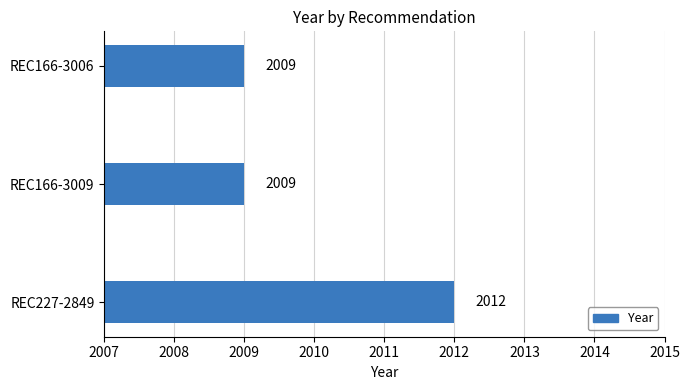

What is the greatest value displayed?

2012